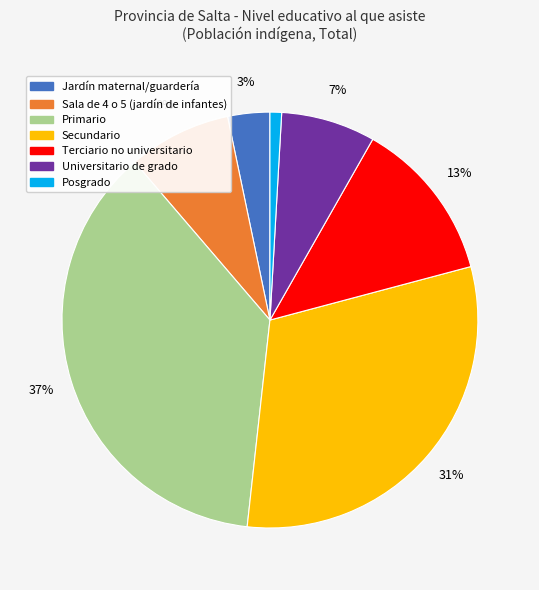

Is there any slice that represents more than half of the pie?

No